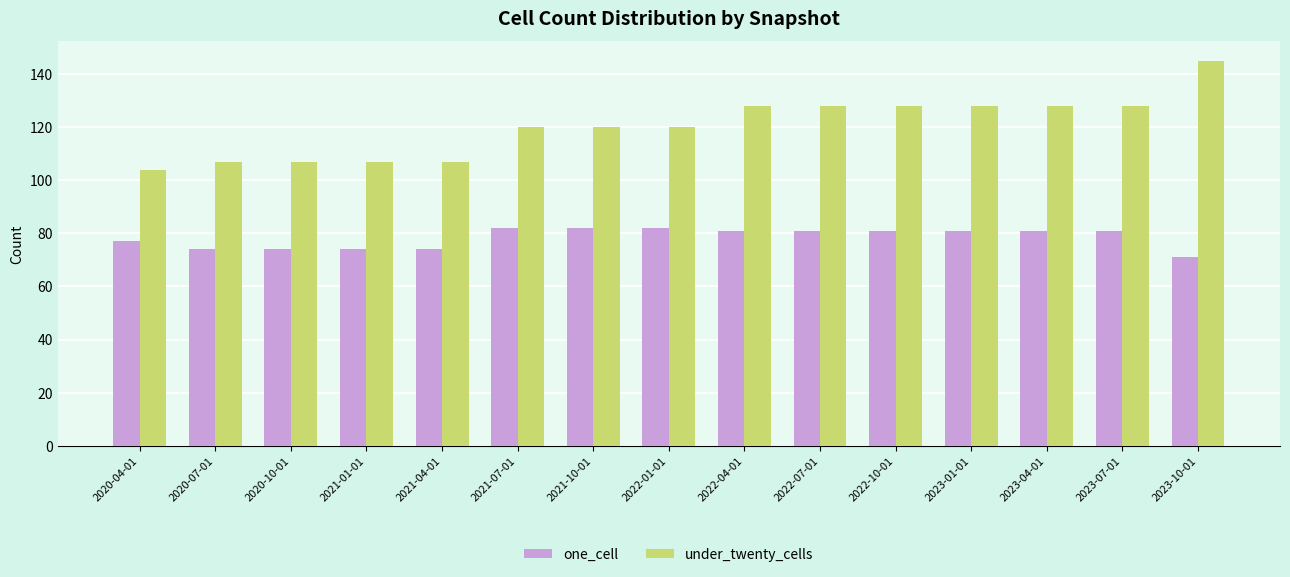

What are all the series names shown in the legend?

one_cell, under_twenty_cells